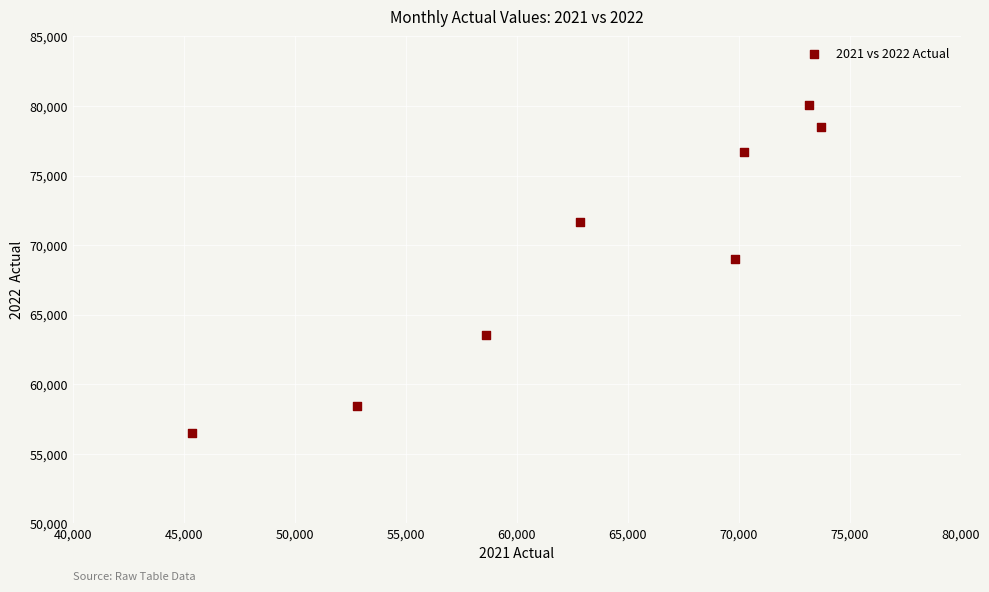

What is the average Y value?

69282